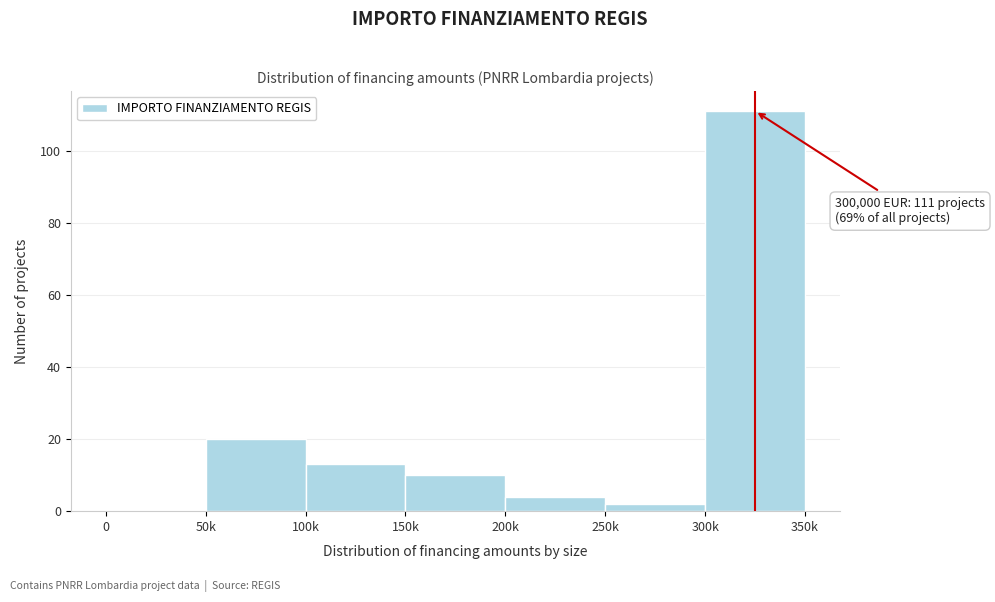

Reading right to left, list all the values displayed in this chart.

300k=111	250k=2	200k=4	150k=10	100k=13	50k=20	0=0